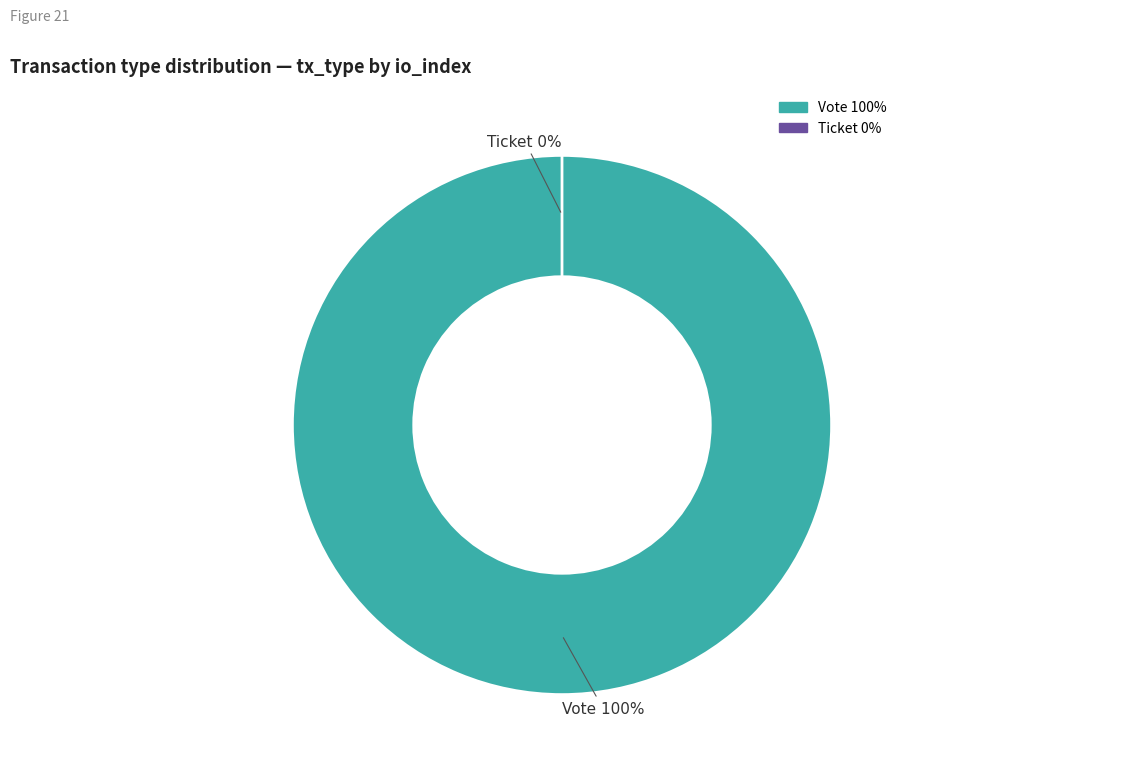

To the nearest percent, what percentage of the pie is Vote (io_index=1)?

100%